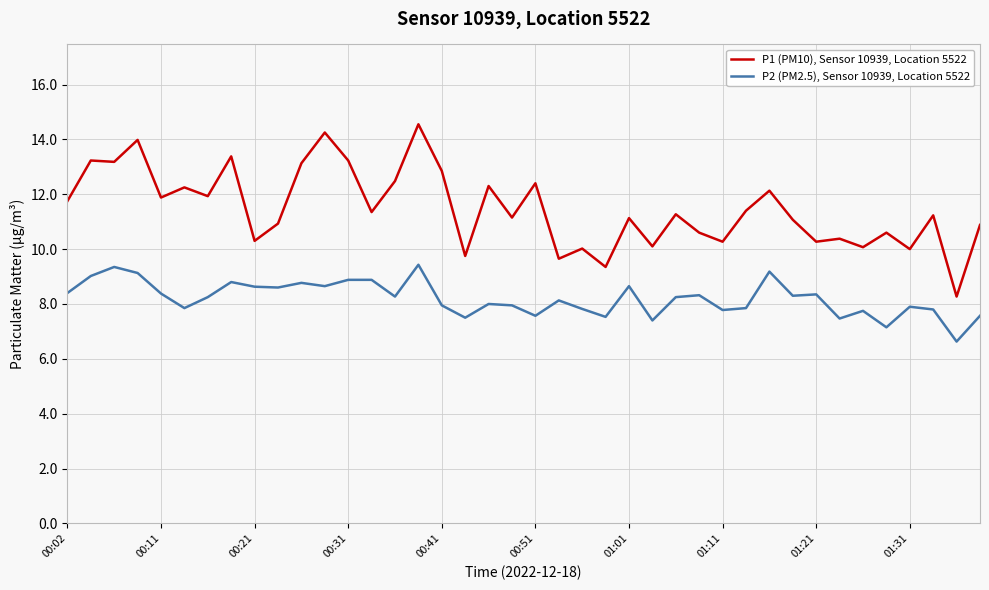

True or false: P1 (PM10), Sensor 10939, Location 5522 and P2 (PM2.5), Sensor 10939, Location 5522 cross at least once.

False